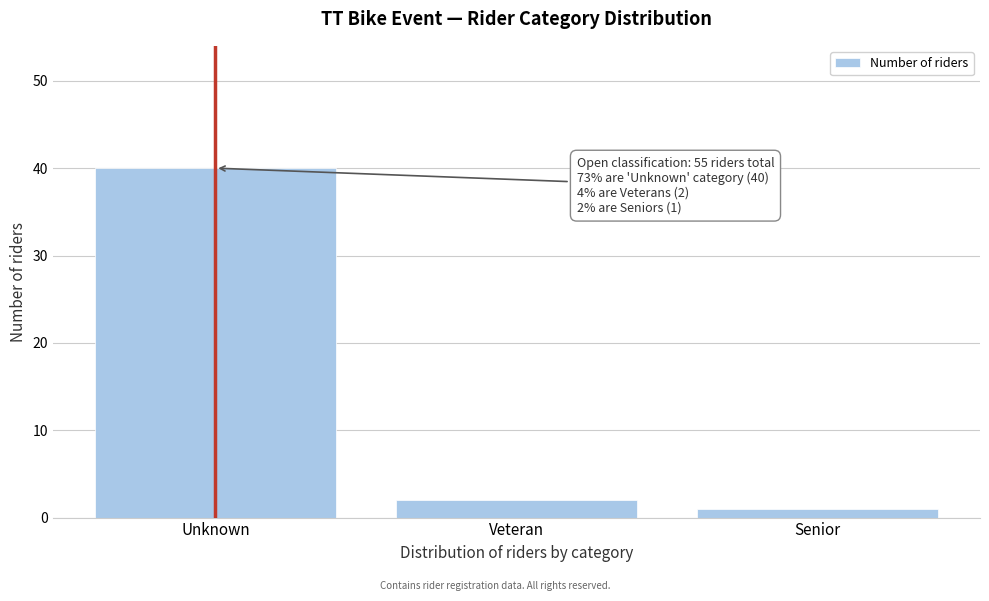

Reading right to left, what are all the values shown in this chart?

1	2	40